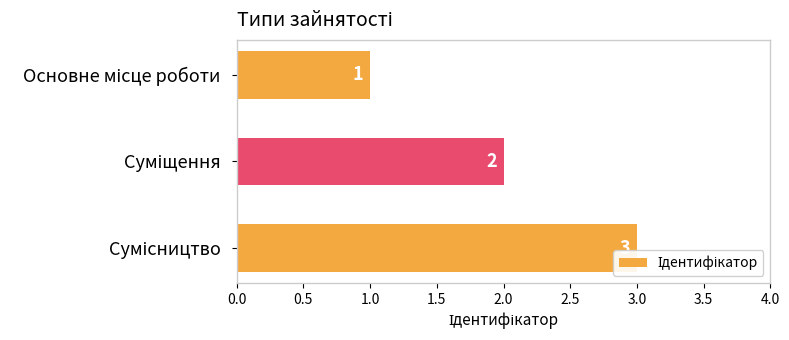

What is the value of the 2nd bar from the top?

2